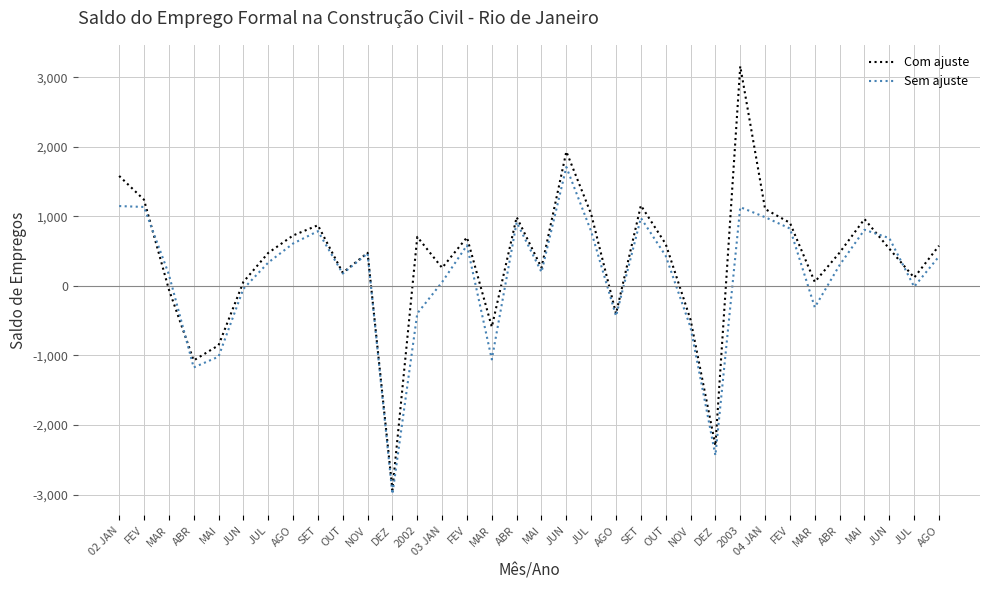

Reading left to right, list all the values displayed in this chart.

Com ajuste: 02 JAN=1581	FEV=1239	MAR=-49	ABR=-1071	MAI=-854	JUN=57	JUL=474	AGO=725	SET=872	OUT=189	NOV=476	DEZ=-2934	2002=705	03 JAN=260	FEV=698	MAR=-590	ABR=989	MAI=261	JUN=1931	JUL=1032	AGO=-399	SET=1157	OUT=602	NOV=-487	DEZ=-2296	2003=3158	04 JAN=1105	FEV=907	MAR=57	ABR=479	MAI=961	JUN=535	JUL=119	AGO=578
Sem ajuste: 02 JAN=1148	FEV=1135	MAR=167	ABR=-1172	MAI=-1017	JUN=-42	JUL=335	AGO=609	SET=787	OUT=178	NOV=468	DEZ=-2992	2002=-396	03 JAN=55	FEV=584	MAR=-1057	ABR=916	MAI=199	JUN=1709	JUL=783	AGO=-433	SET=977	OUT=432	NOV=-597	DEZ=-2436	2003=1132	04 JAN=988	FEV=825	MAR=-308	ABR=300	MAI=807	JUN=687	JUL=-12	AGO=424